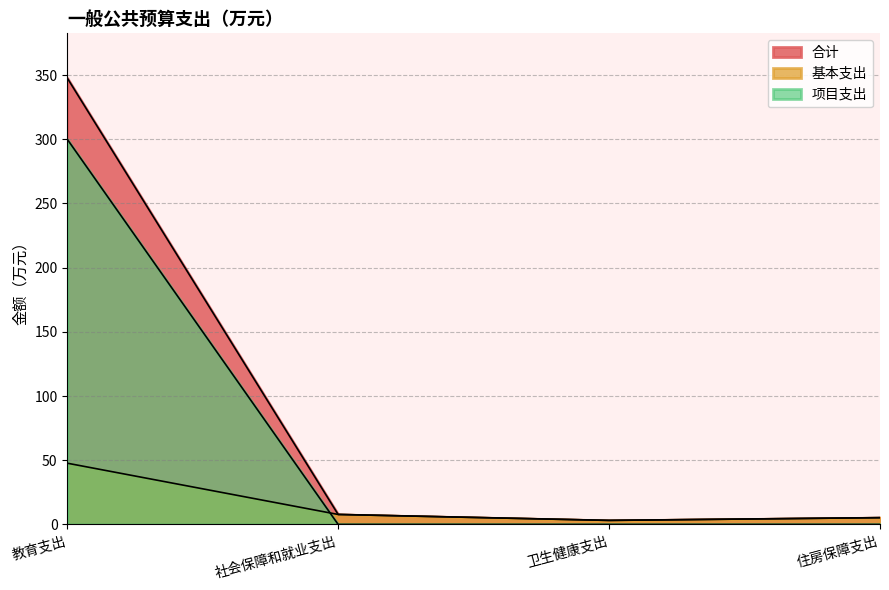

What is the minimum value for 合计?

3.1